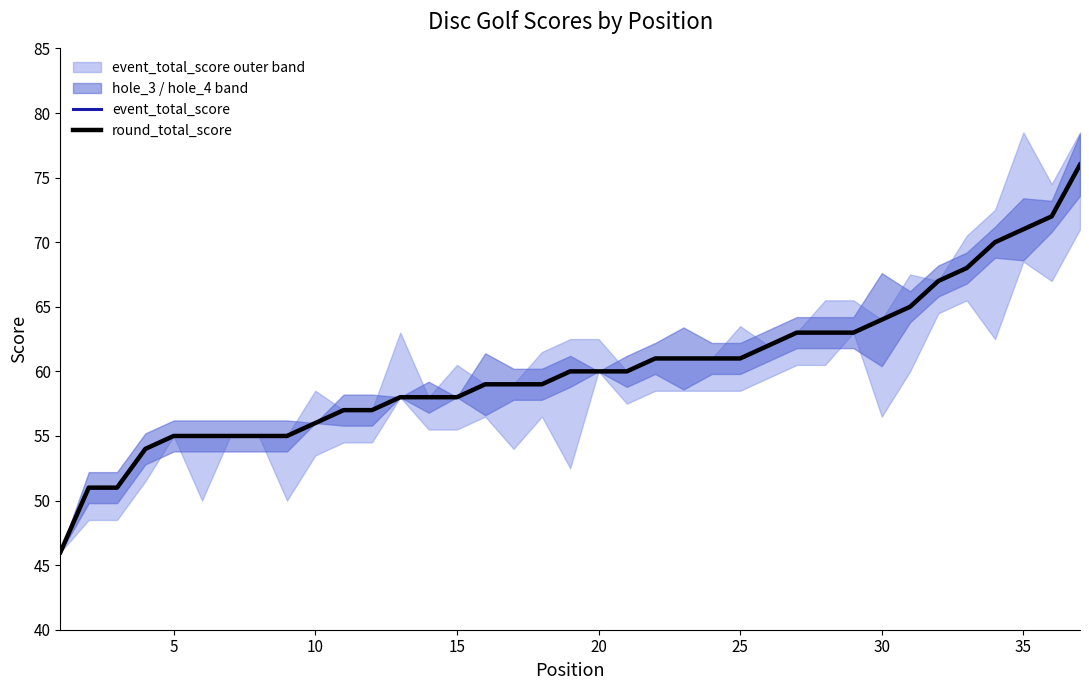

True or false: event_total_score and round_total_score intersect in this chart.

False